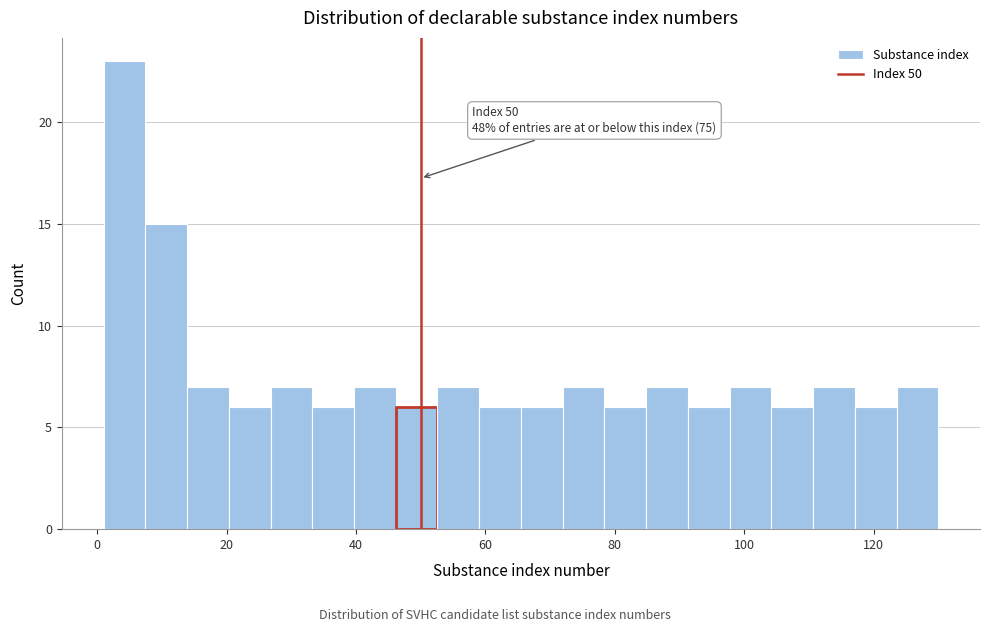

Around what value on the x-axis is the tallest bar? Give the approximate position of its centre, as read against the axis.

4